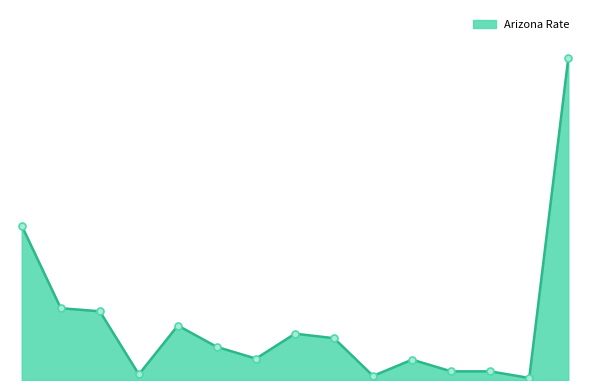

Rank the categories by value from highest to lowest.

Total, all causes, Accidents (unintentional injury), Accidental poisoning, Motor vehicle accidents, Intentional self-harm (suicide), Assault (homicide), By discharge of firearms (homicide), By other means (suicide), By discharge of firearms (suicide), Malignant neoplasms, Leukemia, Events of undetermined intent, Accidental drowning and submersion, By other means (homicide), Diseases of heart